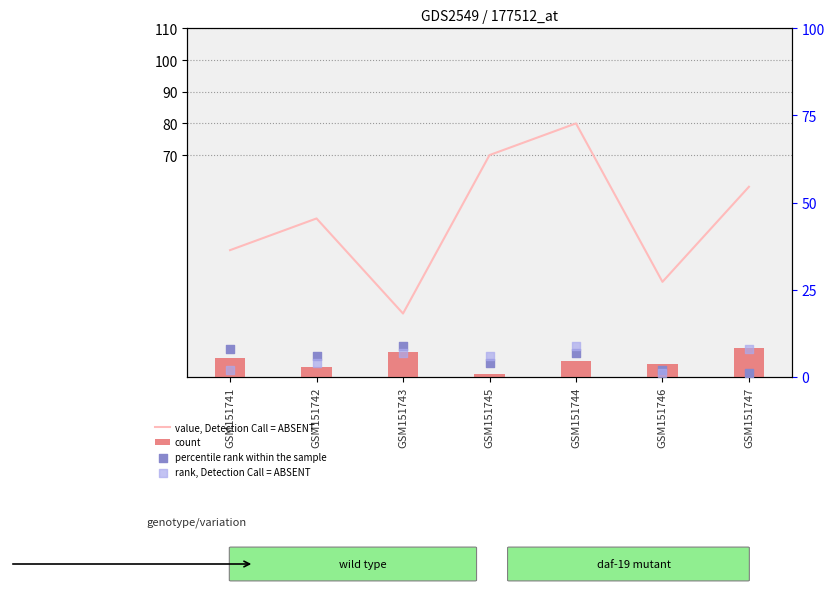

Which series reaches the maximum Y coordinate?

value, Detection Call = ABSENT